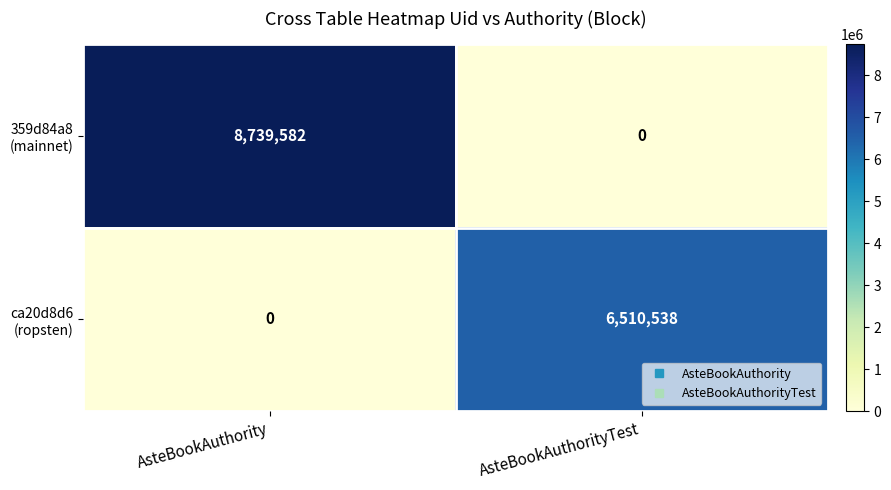

At which category is the sum across all series the highest?

AsteBookAuthority